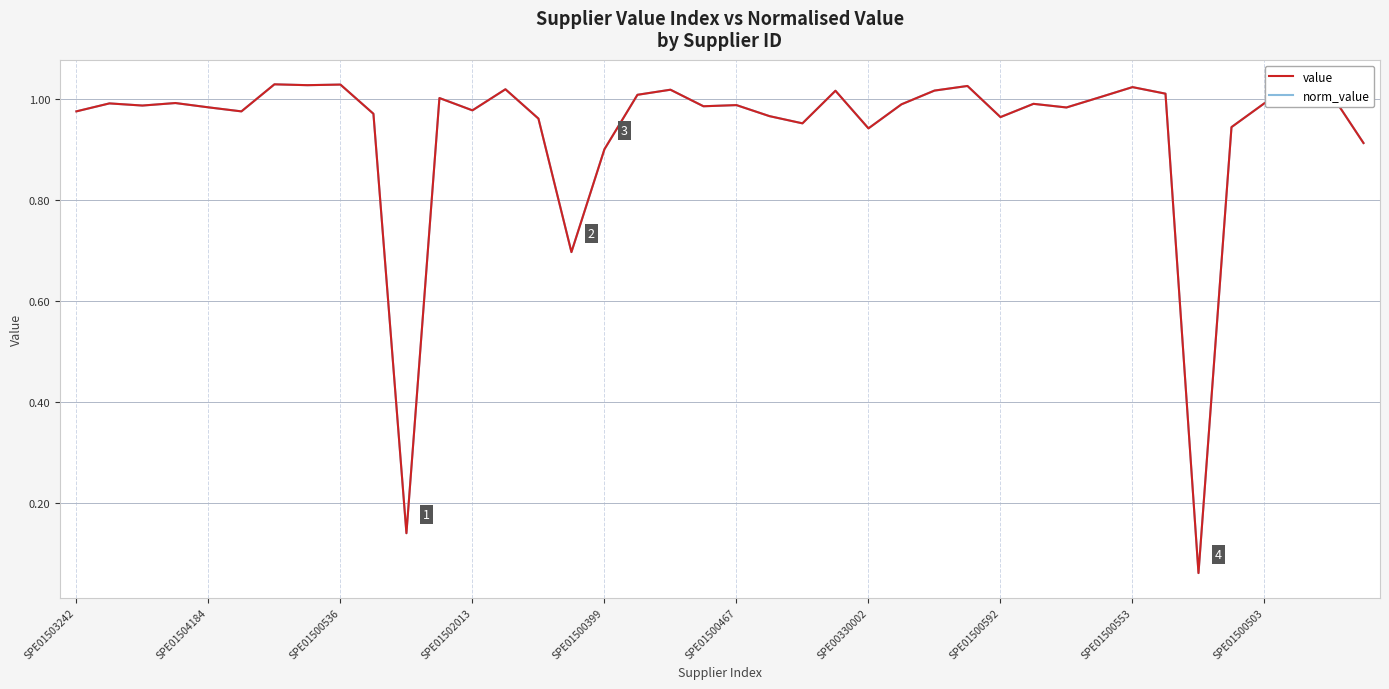

Does the chart have visible grid lines?

Yes